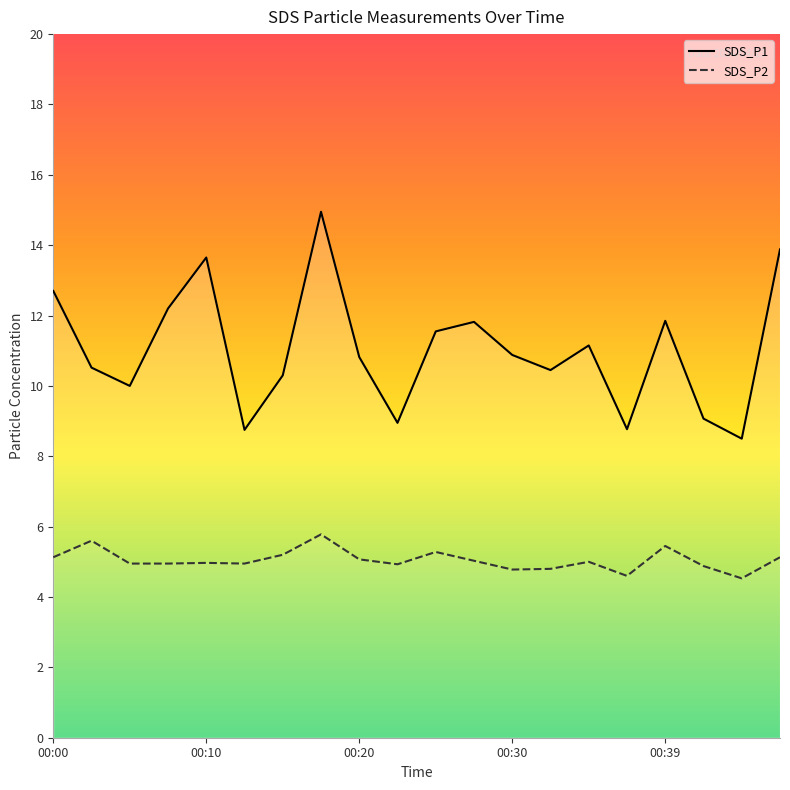

True or false: SDS_P2 and SDS_P1 intersect in this chart.

False